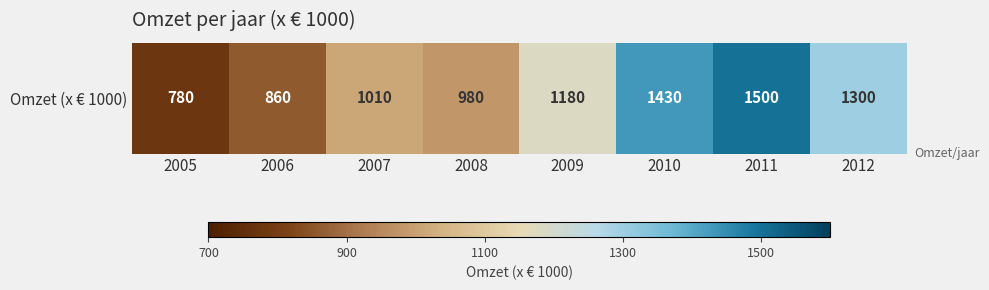

Reading right to left, extract all data points from this chart.

1300	1500	1430	1180	980	1010	860	780